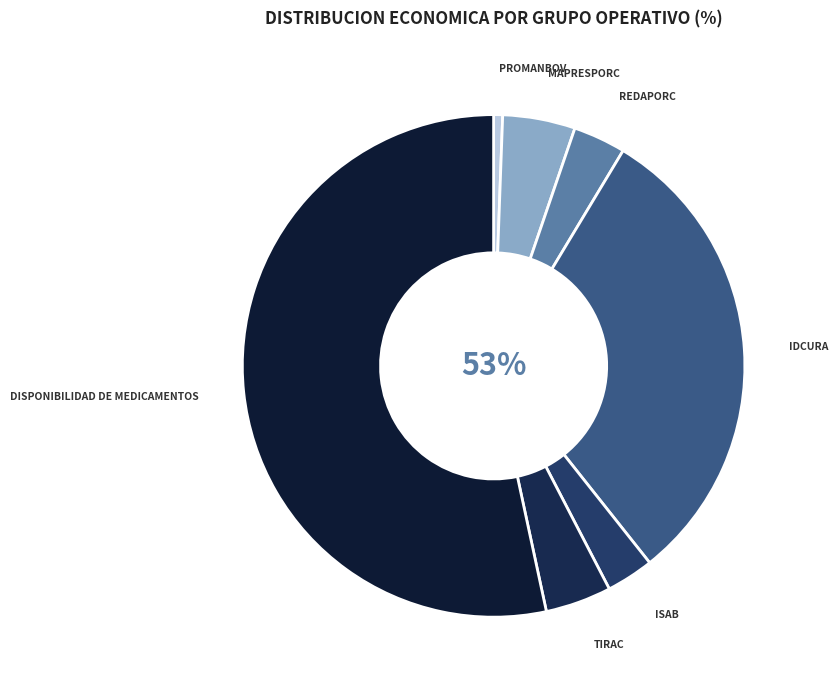

To the nearest percent, what is the difference between the PROMANBOV and ISAB slice percentages?

2%